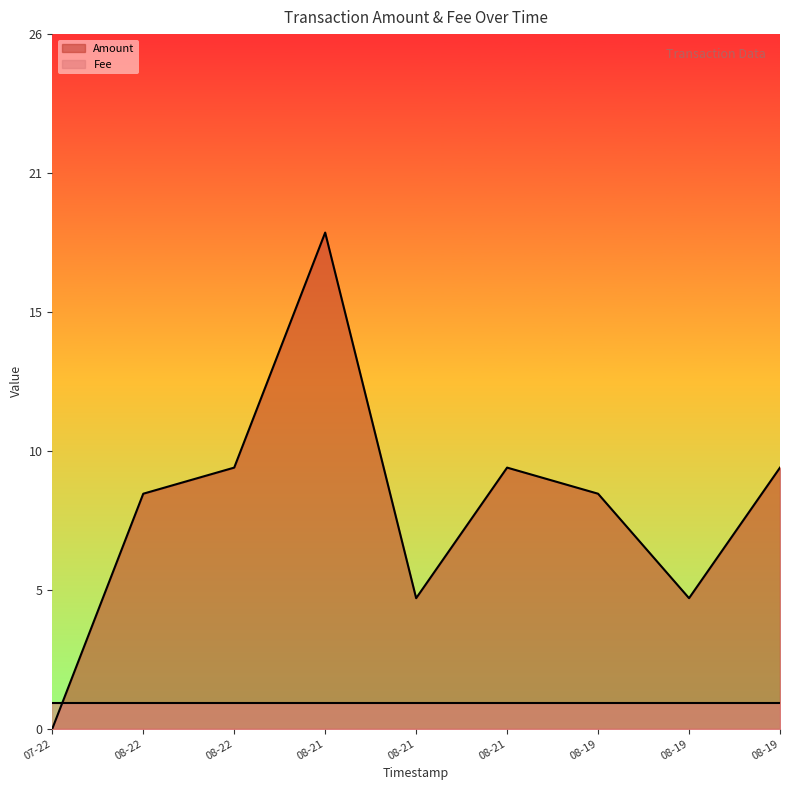

What are all the series names shown in the legend?

Amount, Fee